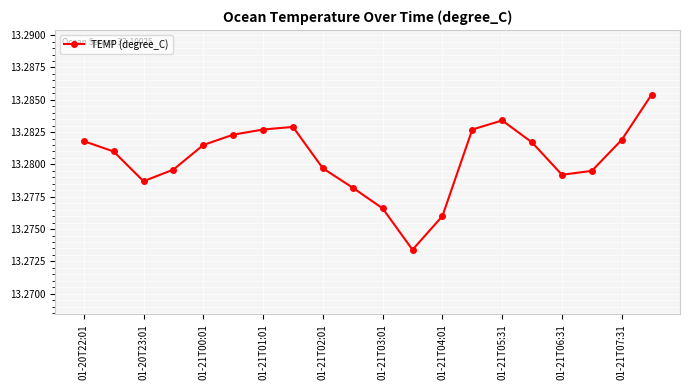

Count the values in the range 13 to 14.

20